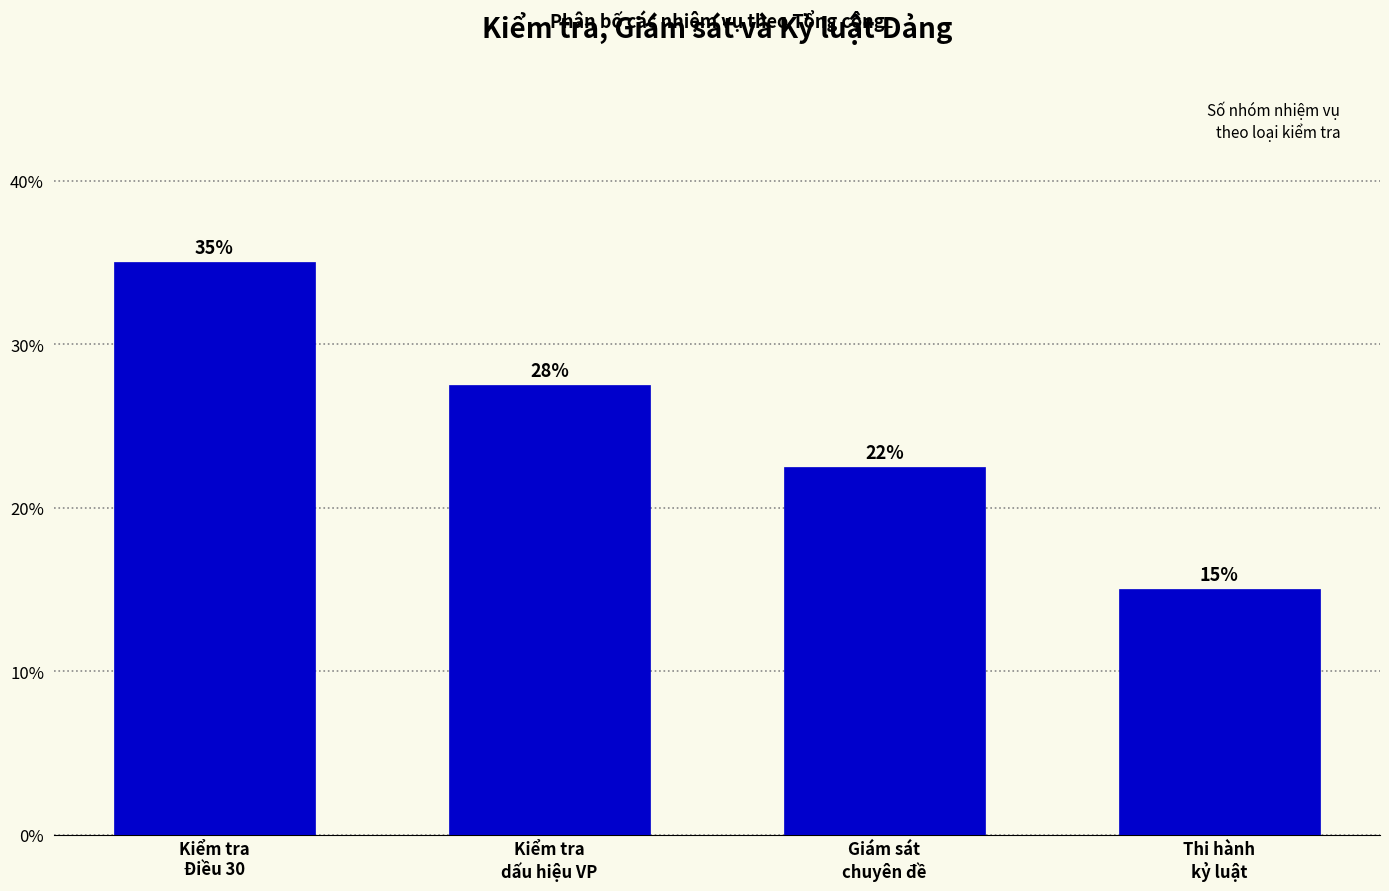

What is the greatest value displayed?

35.0